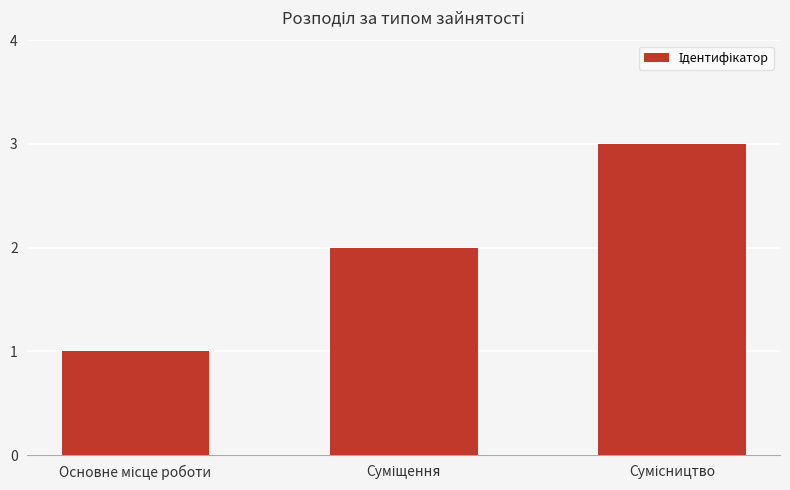

What is the difference between the maximum and minimum values?

2